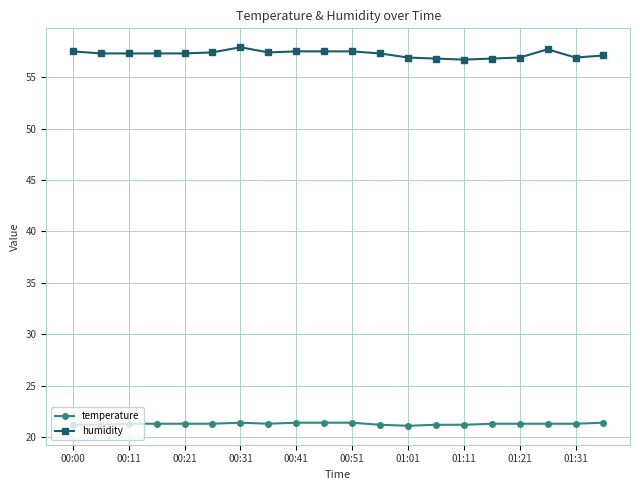

What is the sum of all humidity values?

1145.0